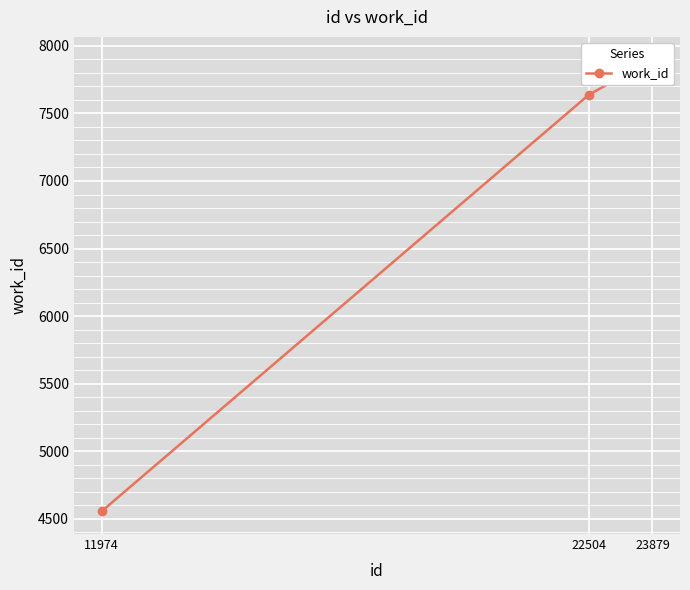

Does the chart display data point markers on the line(s)?

Yes